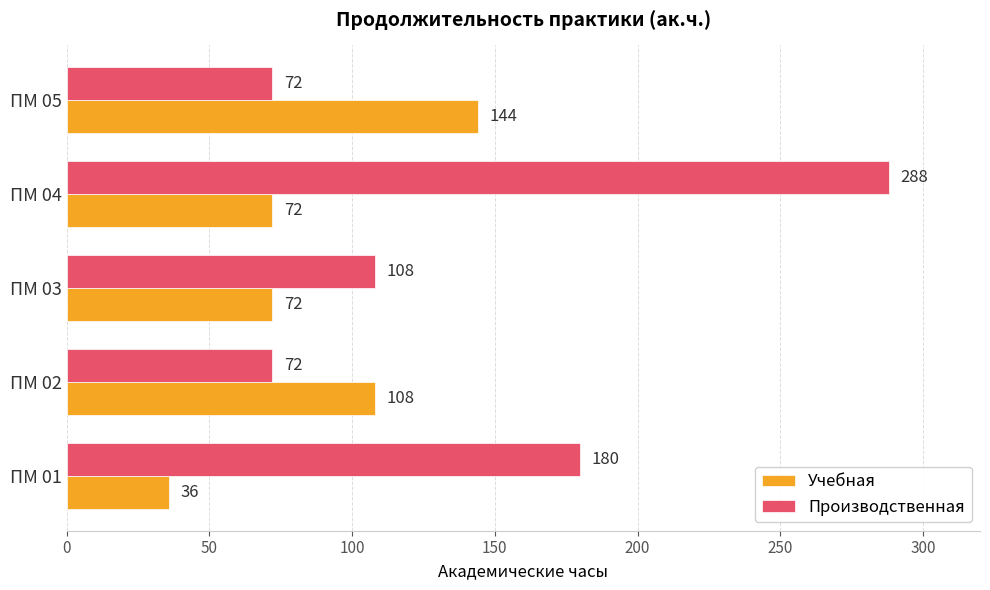

List the series in order of their peak value, highest first.

Производственная, Учебная